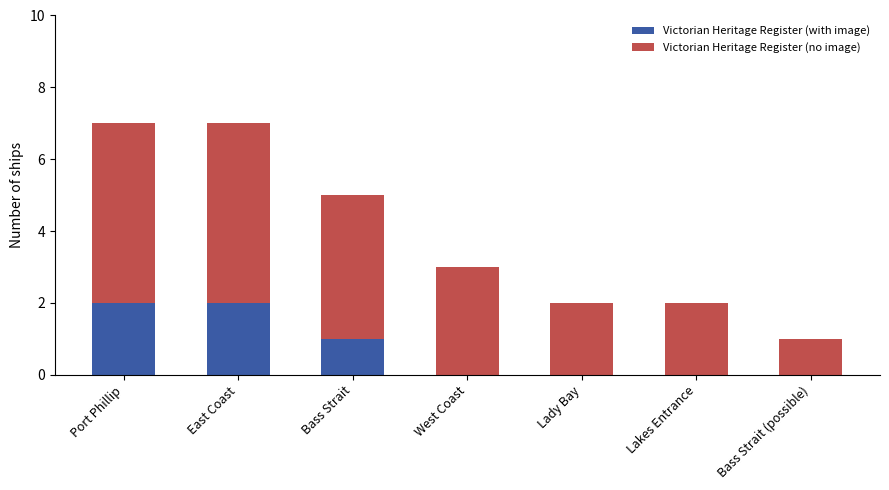

What is the total value across all series at West Coast?

3